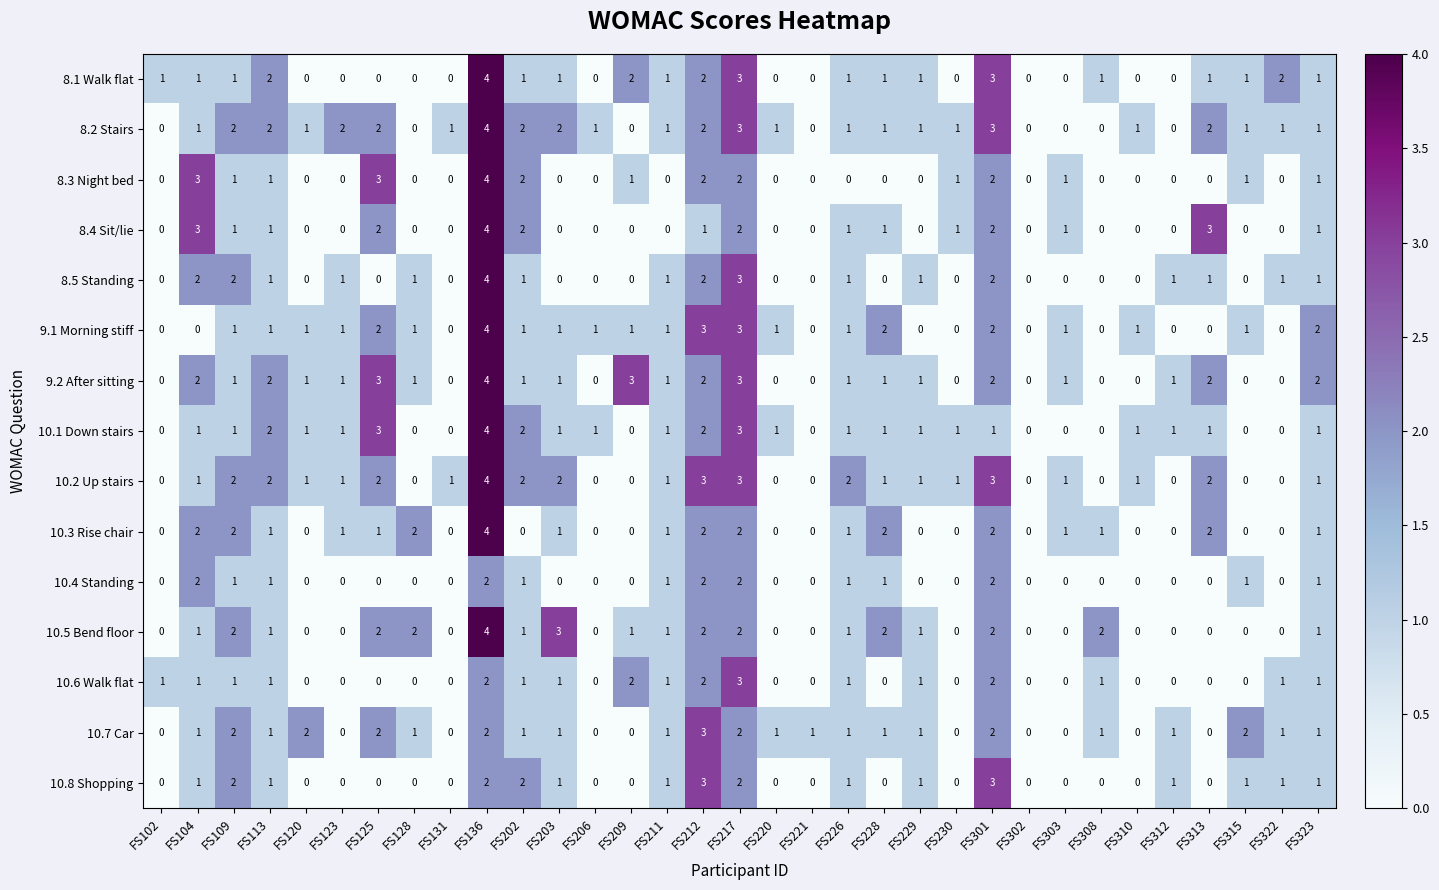

Where does the 9.2 After sitting series first go above 1?

FS104